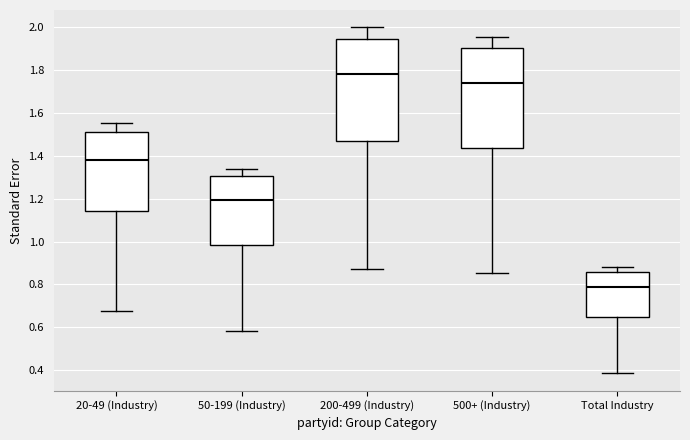

Which box has the highest median line?

200-499 (Industry)